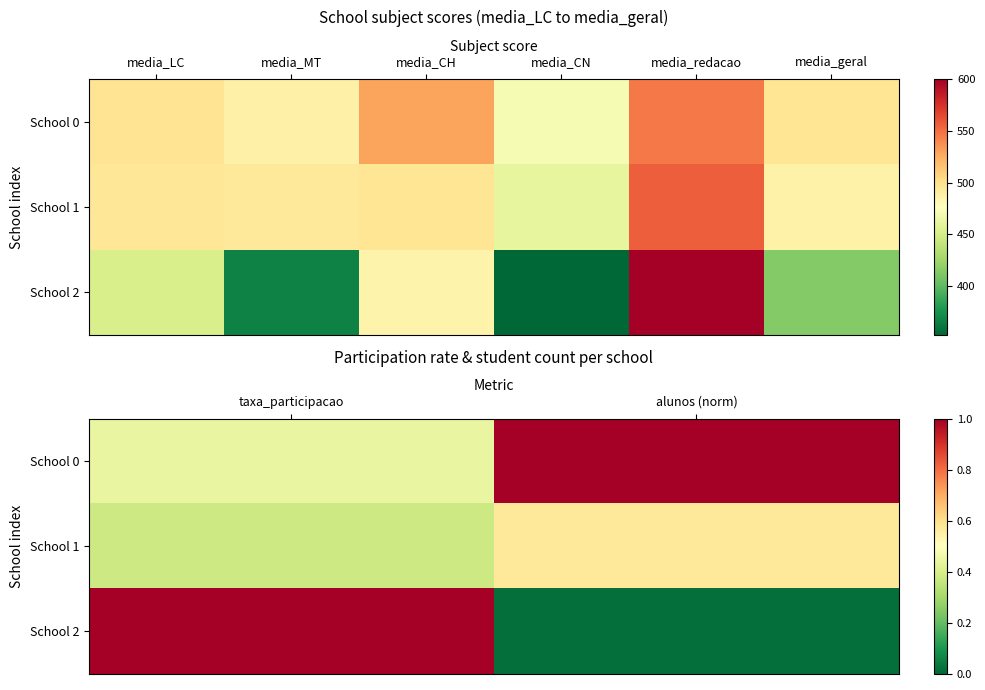

List the series in order of their peak value, highest first.

School 0, School 2, School 1